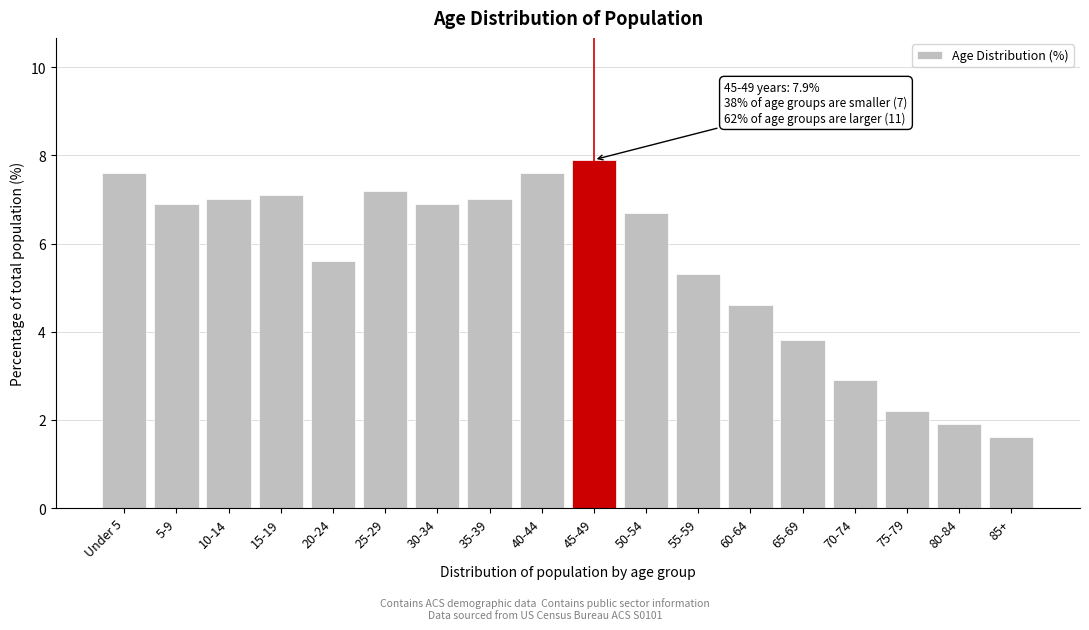

Reading right to left, what are all the values shown in this chart?

85+=1.6	80-84=1.9	75-79=2.2	70-74=2.9	65-69=3.8	60-64=4.6	55-59=5.3	50-54=6.7	45-49=7.9	40-44=7.6	35-39=7.0	30-34=6.9	25-29=7.2	20-24=5.6	15-19=7.1	10-14=7.0	5-9=6.9	Under 5=7.6